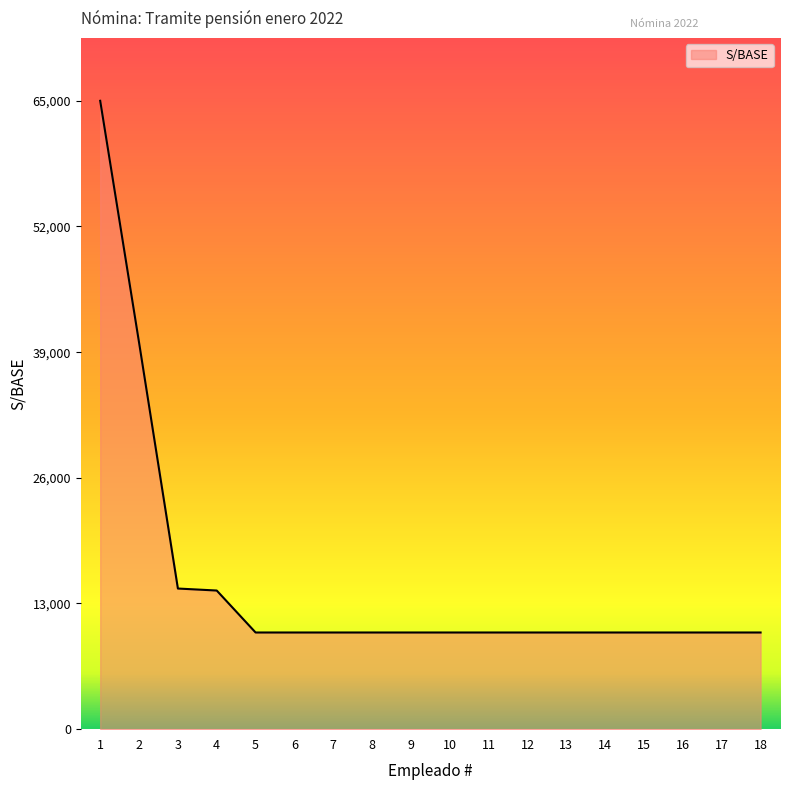

How many distinct data groups are displayed?

1